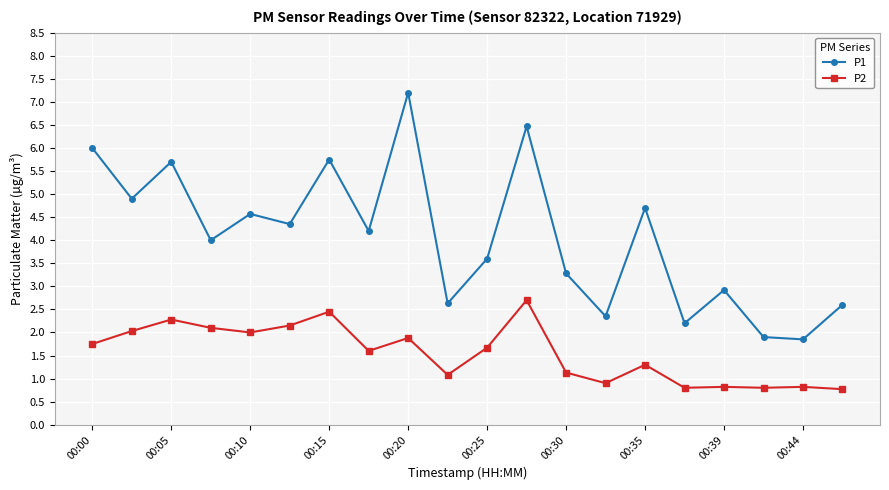

True or false: P1 has more than 1 interior local peaks.

True